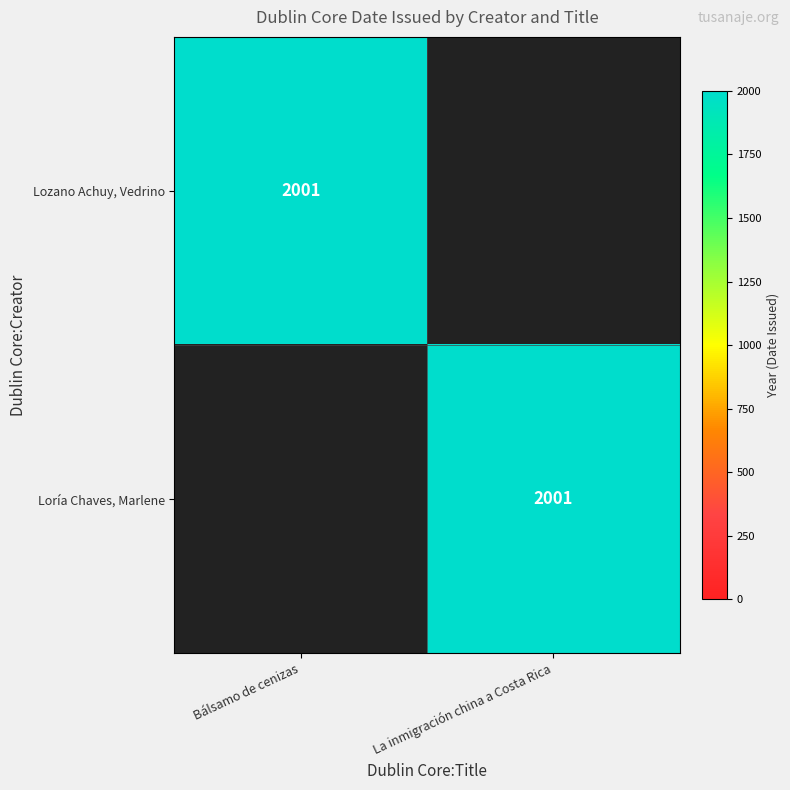

What is the difference between the highest and lowest values at La inmigración china a Costa Rica?

2001